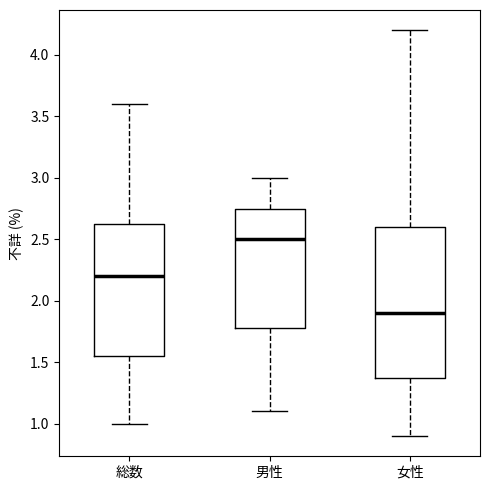

Reading left to right, read every box against the y-axis: the position of its median line, the range the box covers, and the ends of its whiskers. The values are not printed on the chart, so give them approximately, as read against the axis.

総数: median 2.20, box 1.55 to 2.65, whiskers 1.00 to 3.60
男性: median 2.50, box 1.80 to 2.75, whiskers 1.10 to 3.00
女性: median 1.90, box 1.40 to 2.60, whiskers 0.90 to 4.20